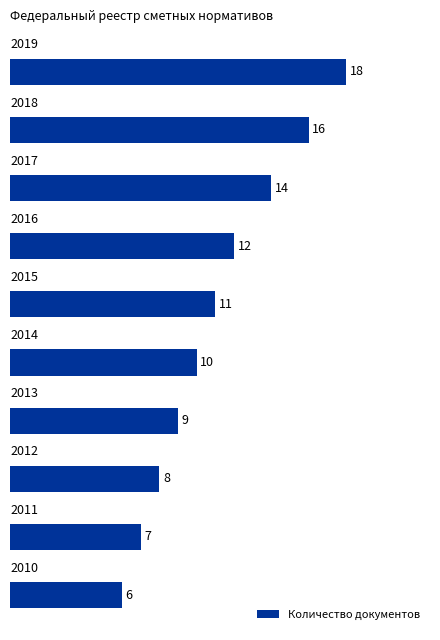

What is the sum of all values?

111